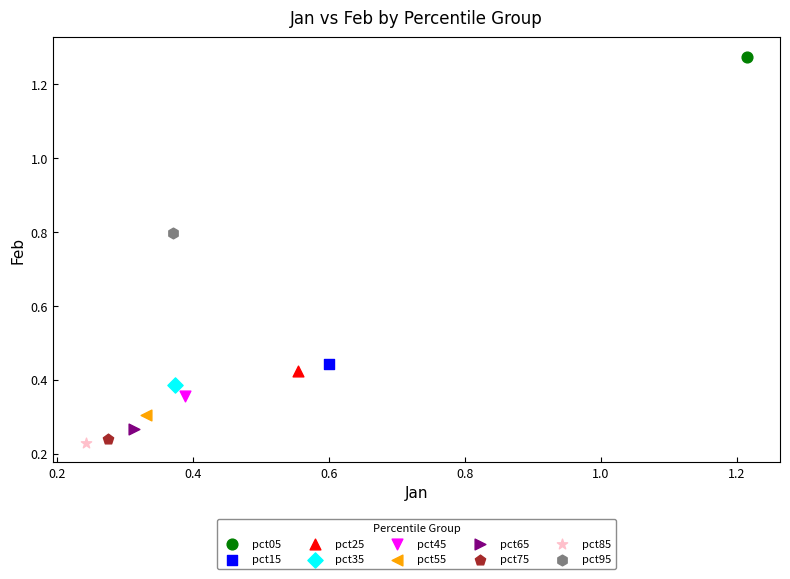

Which series reaches the minimum Y coordinate?

pct85